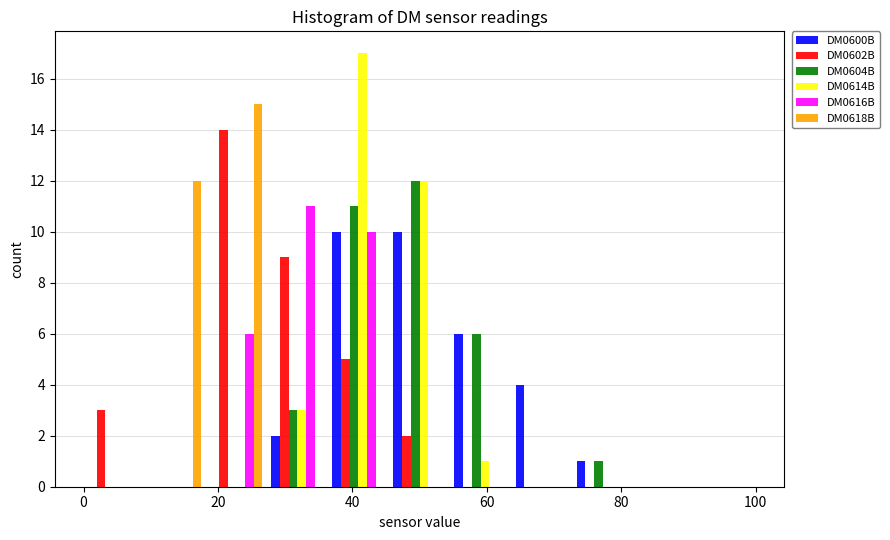

Reading left to right, list every range on the x-axis with the height of the bar of each series over it. Neither the bar edges nor the heights are printed on the chart, so give them approximately, as read against the axes.

0 to 10: DM0600B=0	DM0602B=3	DM0604B=0	DM0614B=0	DM0616B=0	DM0618B=0
10 to 18: DM0600B=0	DM0602B=0	DM0604B=0	DM0614B=0	DM0616B=0	DM0618B=12
18 to 28: DM0600B=0	DM0602B=14	DM0604B=0	DM0614B=0	DM0616B=6	DM0618B=15
28 to 36: DM0600B=2	DM0602B=9	DM0604B=3	DM0614B=3	DM0616B=11	DM0618B=0
36 to 46: DM0600B=10	DM0602B=5	DM0604B=11	DM0614B=17	DM0616B=10	DM0618B=0
46 to 54: DM0600B=10	DM0602B=2	DM0604B=12	DM0614B=12	DM0616B=0	DM0618B=0
54 to 64: DM0600B=6	DM0602B=0	DM0604B=6	DM0614B=1	DM0616B=0	DM0618B=0
64 to 72: DM0600B=4	DM0602B=0	DM0604B=0	DM0614B=0	DM0616B=0	DM0618B=0
72 to 82: DM0600B=1	DM0602B=0	DM0604B=1	DM0614B=0	DM0616B=0	DM0618B=0
82 to 90: DM0600B=0	DM0602B=0	DM0604B=0	DM0614B=0	DM0616B=0	DM0618B=0
90 to 100: DM0600B=0	DM0602B=0	DM0604B=0	DM0614B=0	DM0616B=0	DM0618B=0